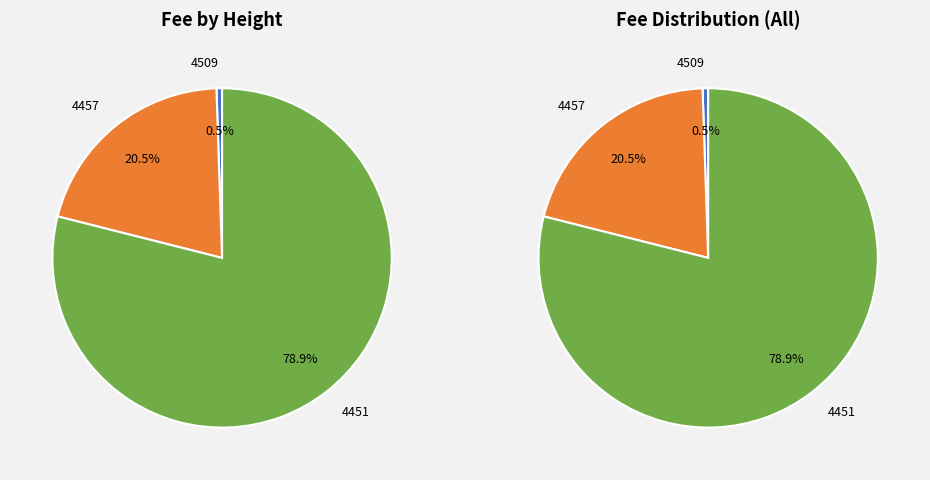

What is the largest slice in the pie chart?

4451